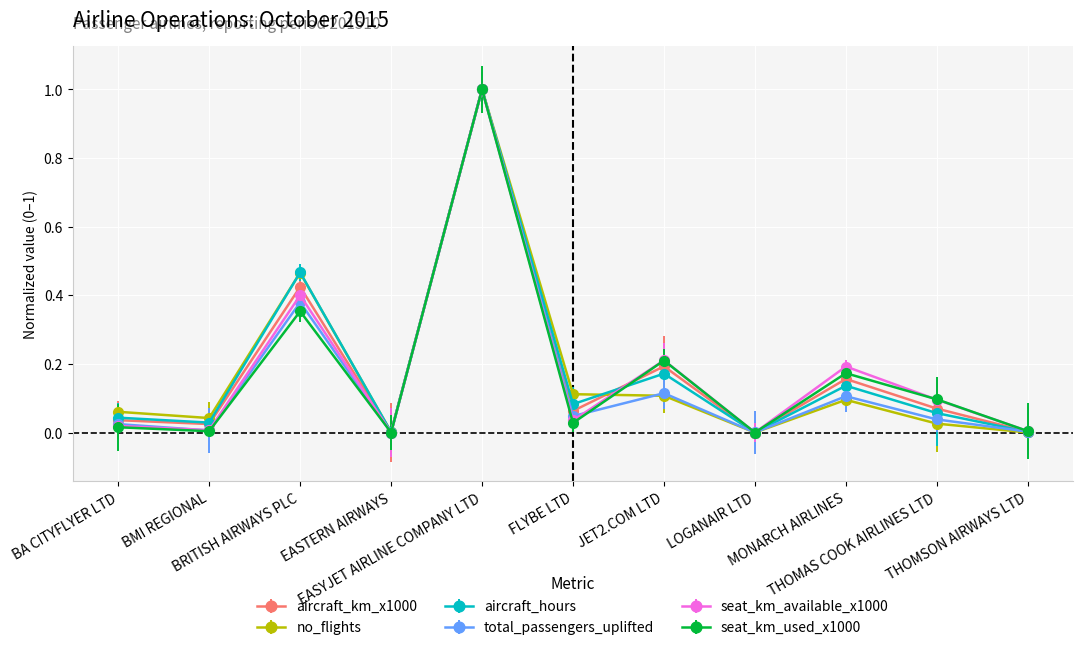

What are all the series names shown in the legend?

aircraft_km_x1000, no_flights, aircraft_hours, total_passengers_uplifted, seat_km_available_x1000, seat_km_used_x1000